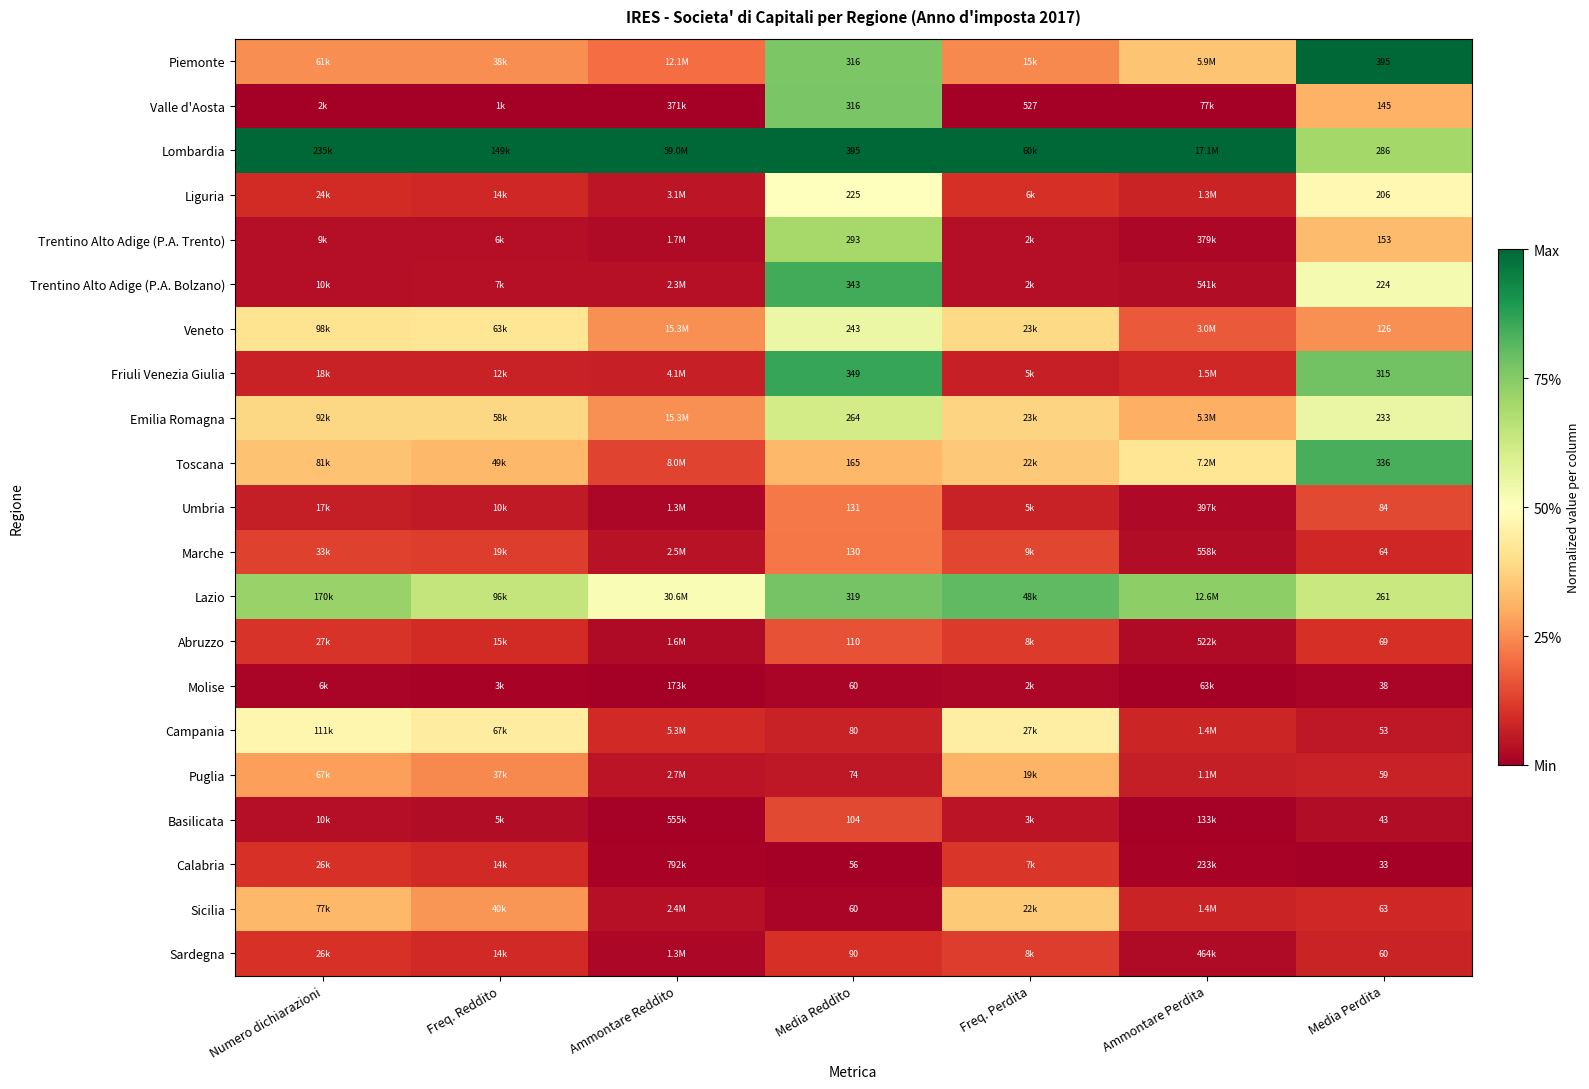

At which category is the sum across all series the highest?

Media Reddito